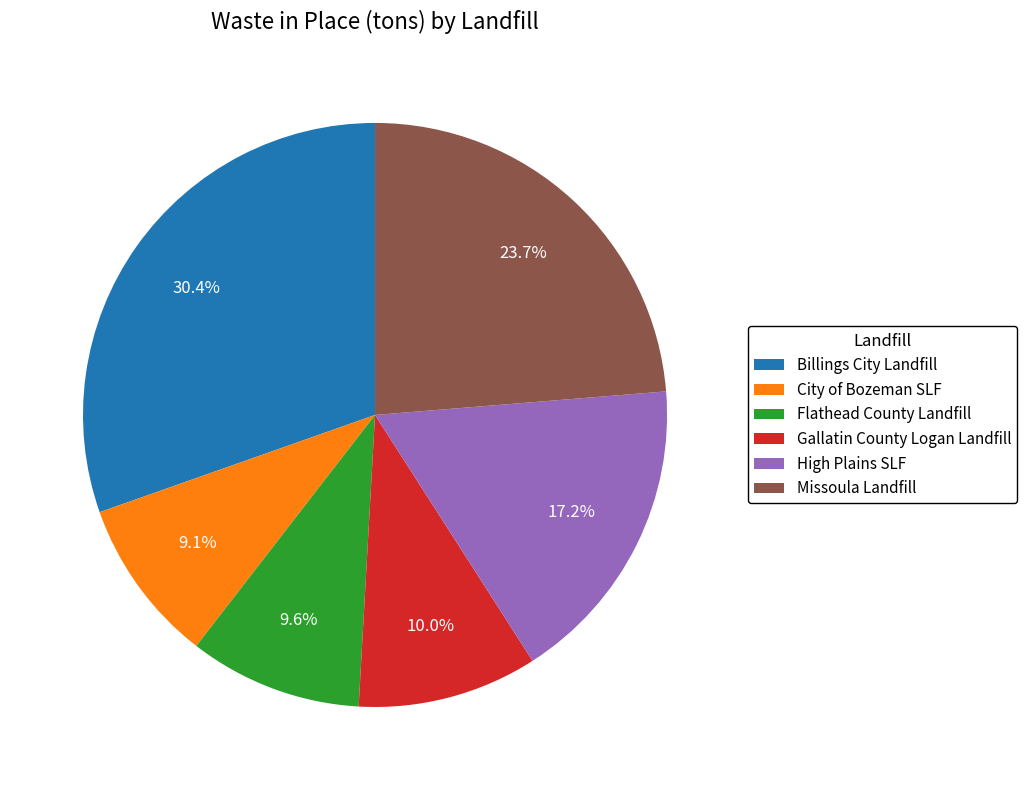

What percentage is the Billings City Landfill slice, to the nearest percent?

30%